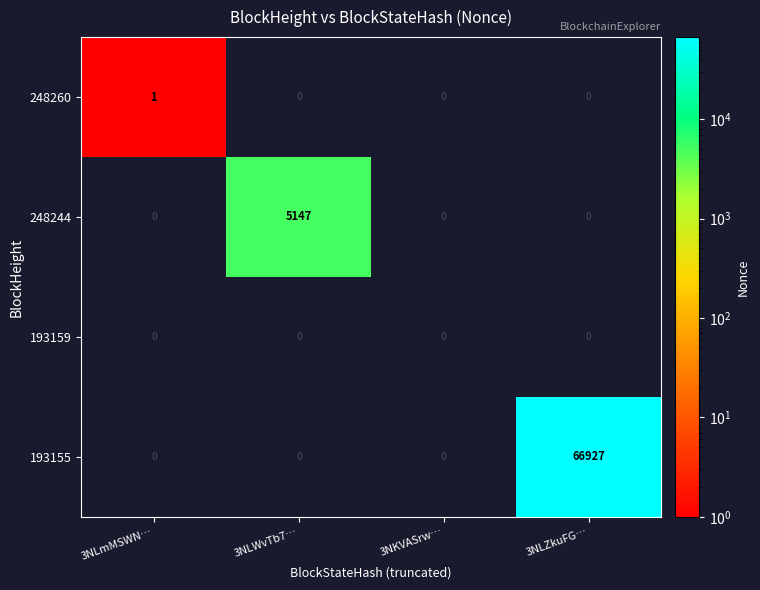

List the series in order of their peak value, lowest first.

193159, 248260, 248244, 193155